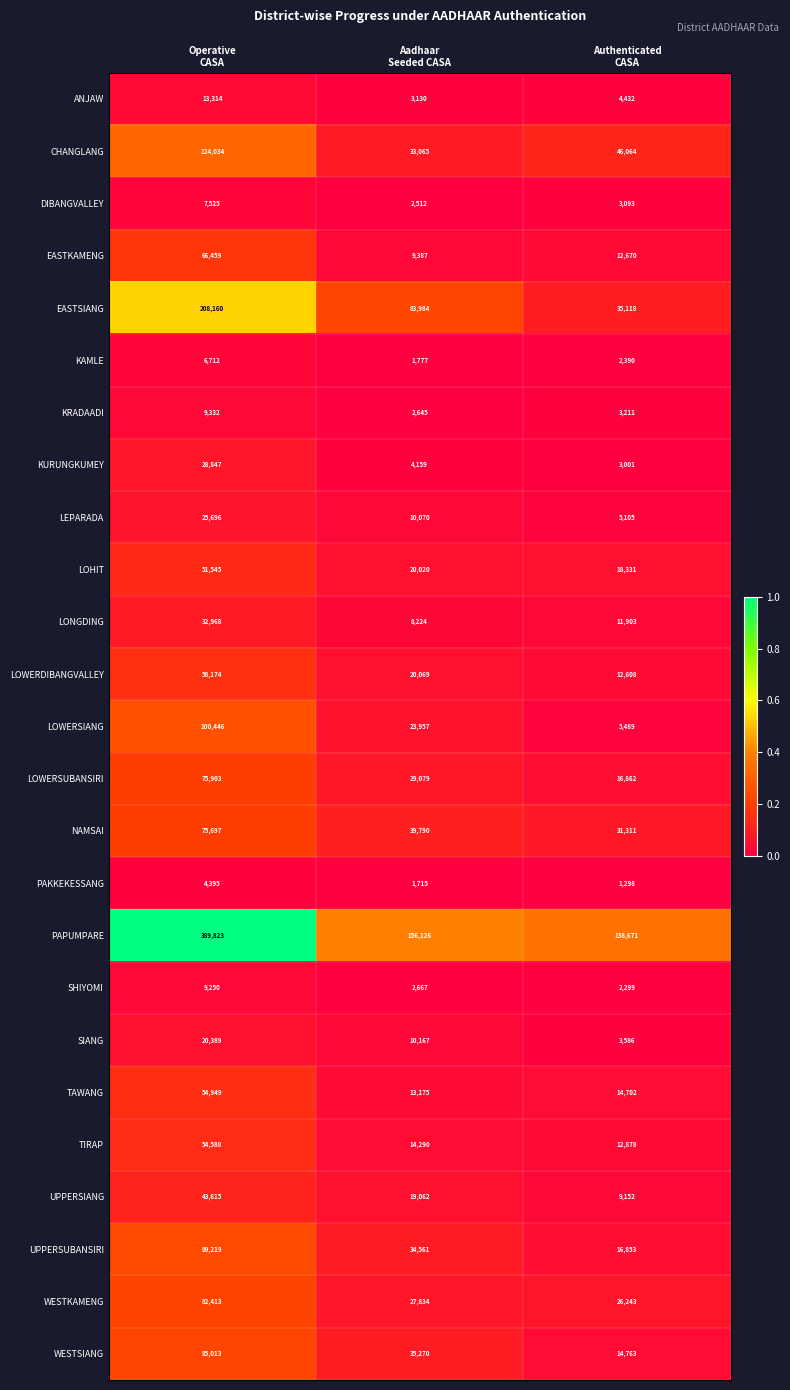

What is the difference between the second highest and minimum values in the TAWANG series?

1527